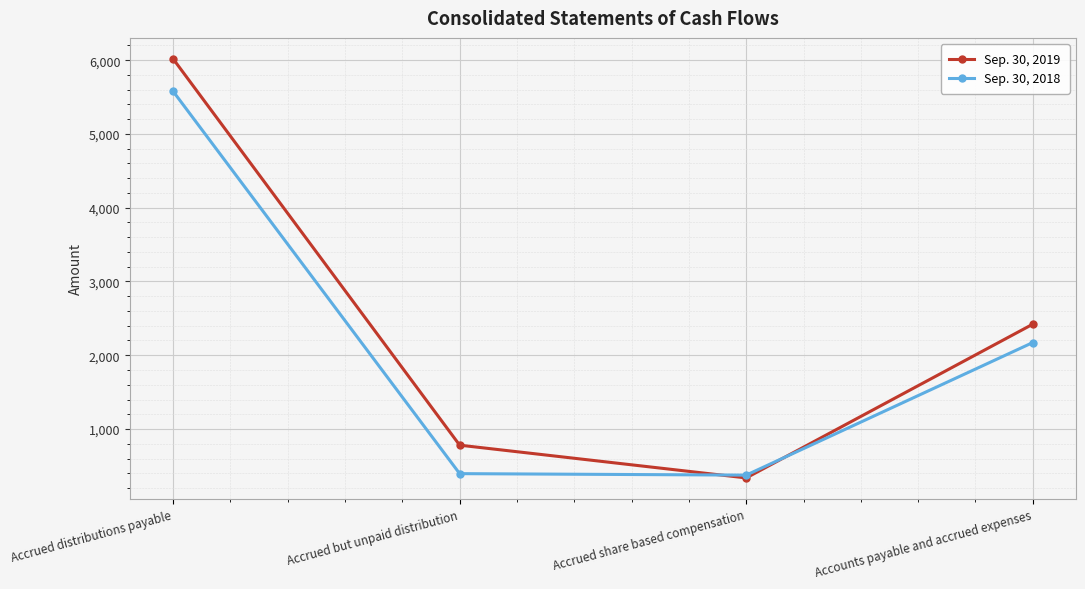

At which label does Sep. 30, 2018 reach its peak?

Accrued distributions payable